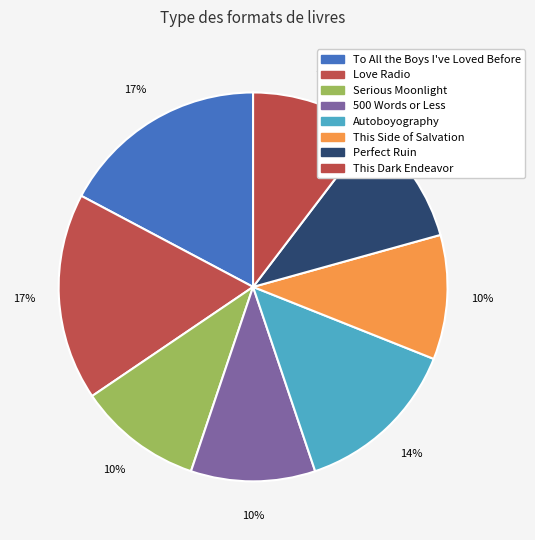

Rank the categories by value from lowest to highest.

Serious Moonlight, 500 Words or Less, This Side of Salvation, Perfect Ruin, This Dark Endeavor, Autoboyography, To All the Boys I've Loved Before, Love Radio